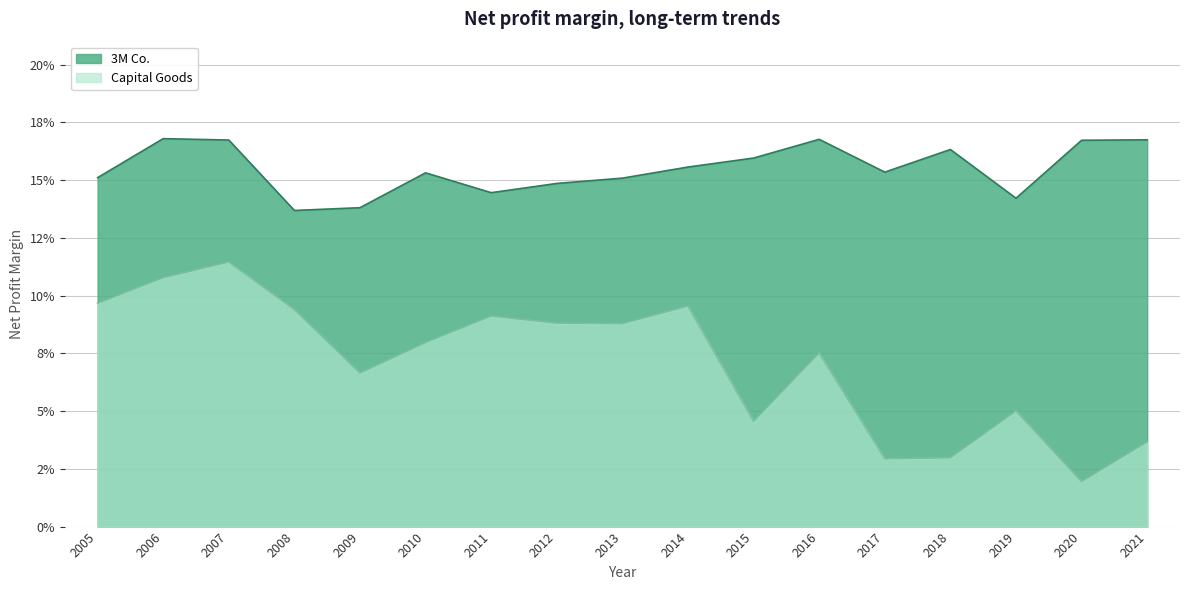

At 2007, list the series in order from smallest to largest.

Capital Goods, 3M Co.